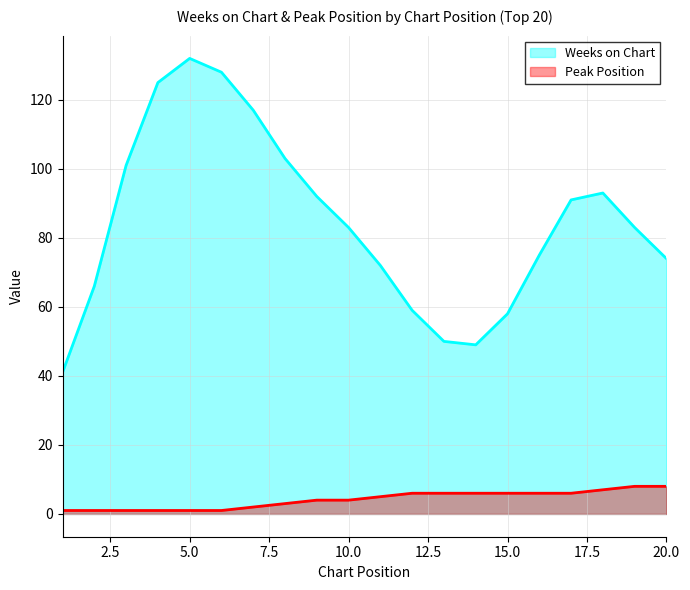

What is the difference between the highest and lowest values at 20.0?

66